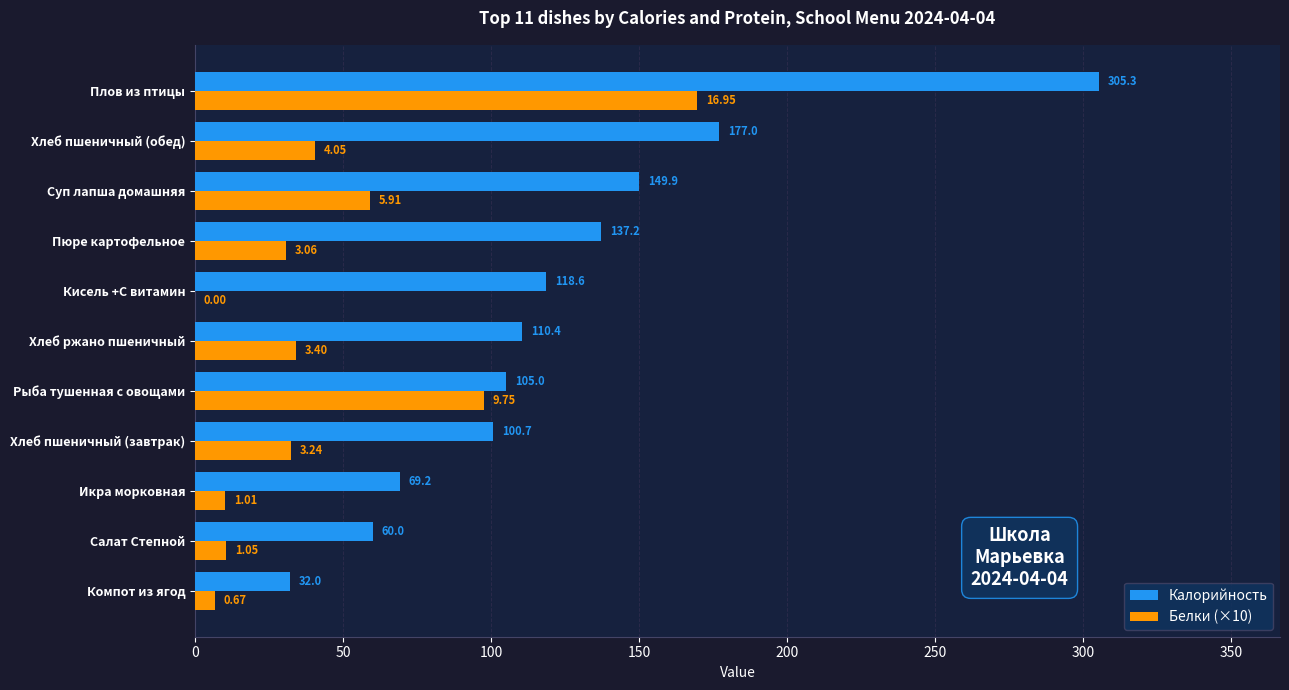

At which category does the chart reach its peak across all series?

Плов из птицы